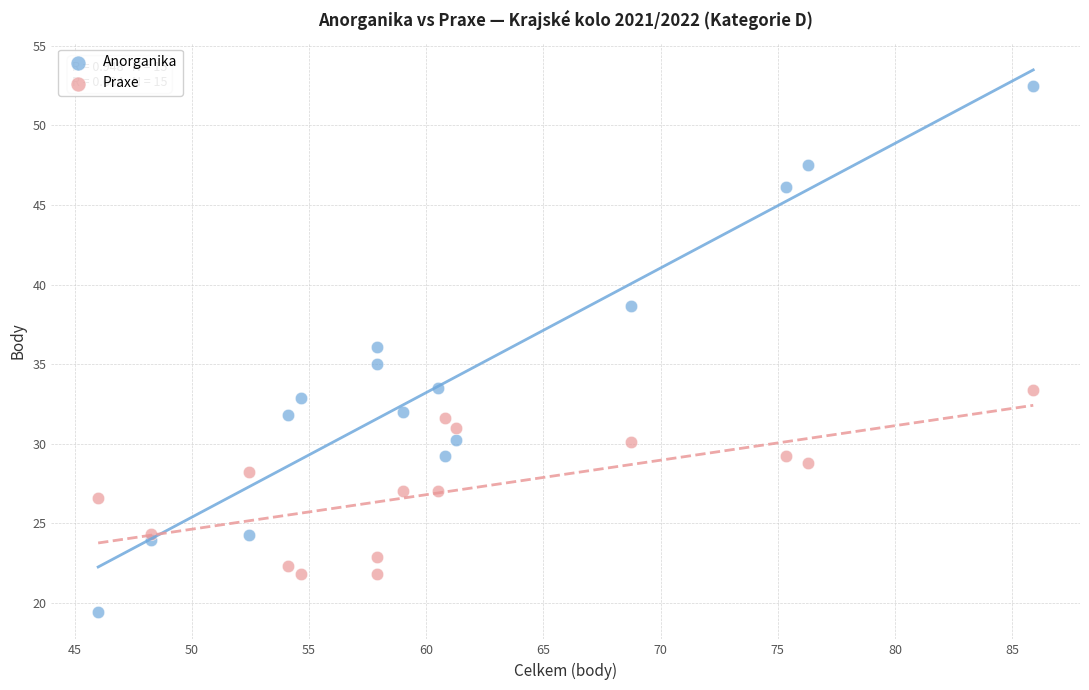

Which series contains the lowest Y value?

Anorganika